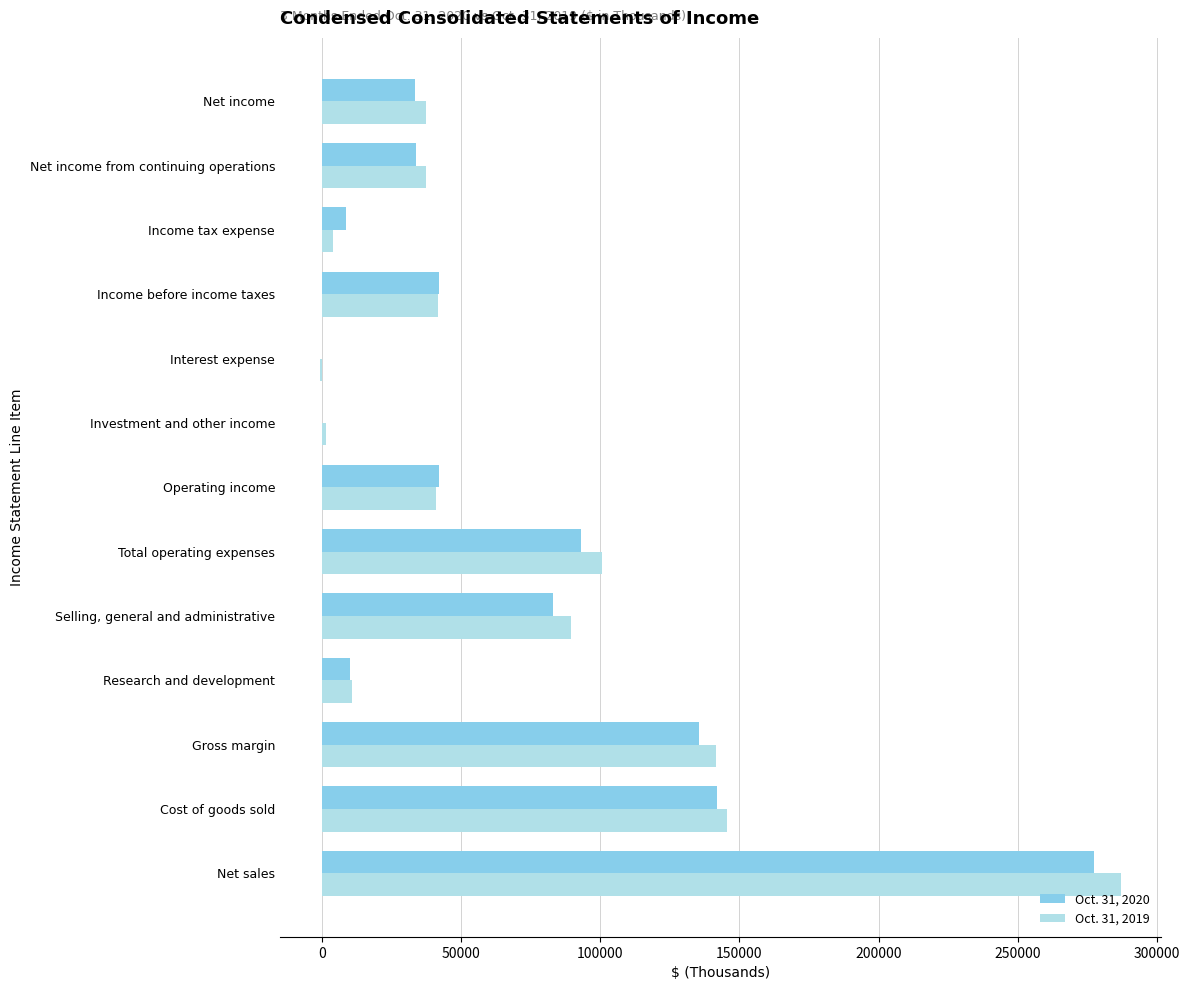

What is the total value across all series at Cost of goods sold?

287341